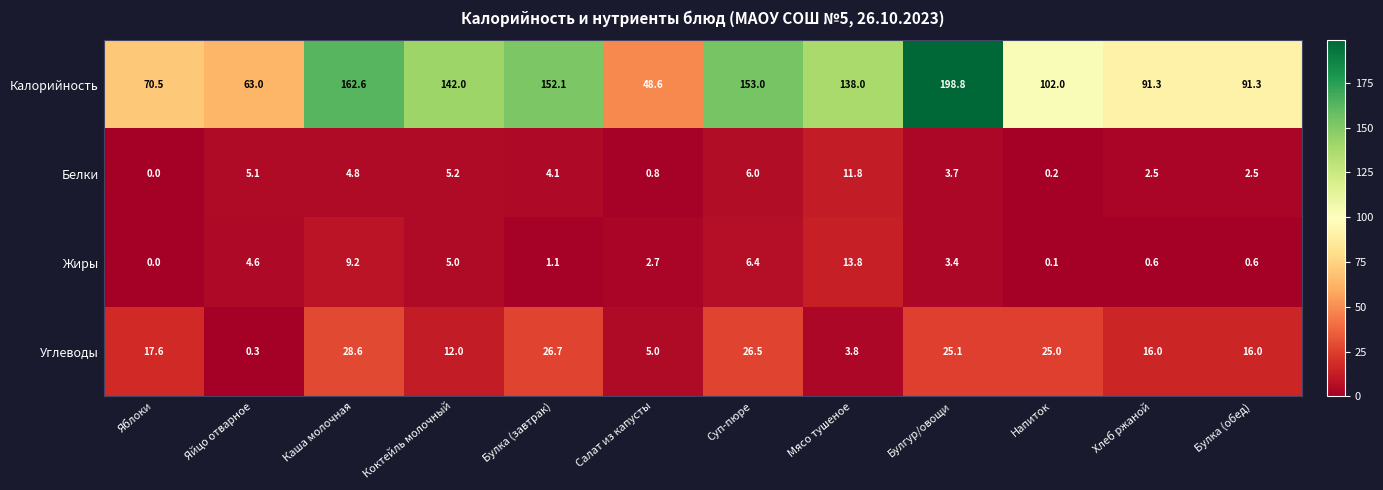

What is the average value of the Белки series?

3.9